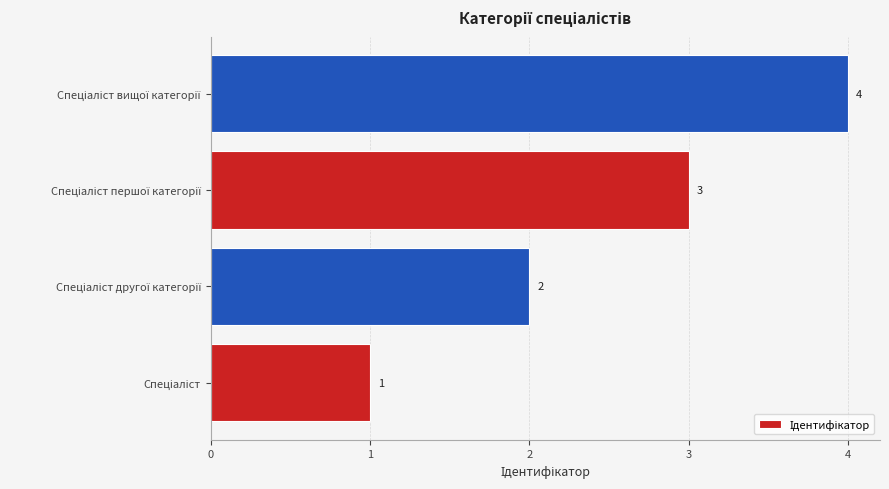

What is the greatest value displayed?

4